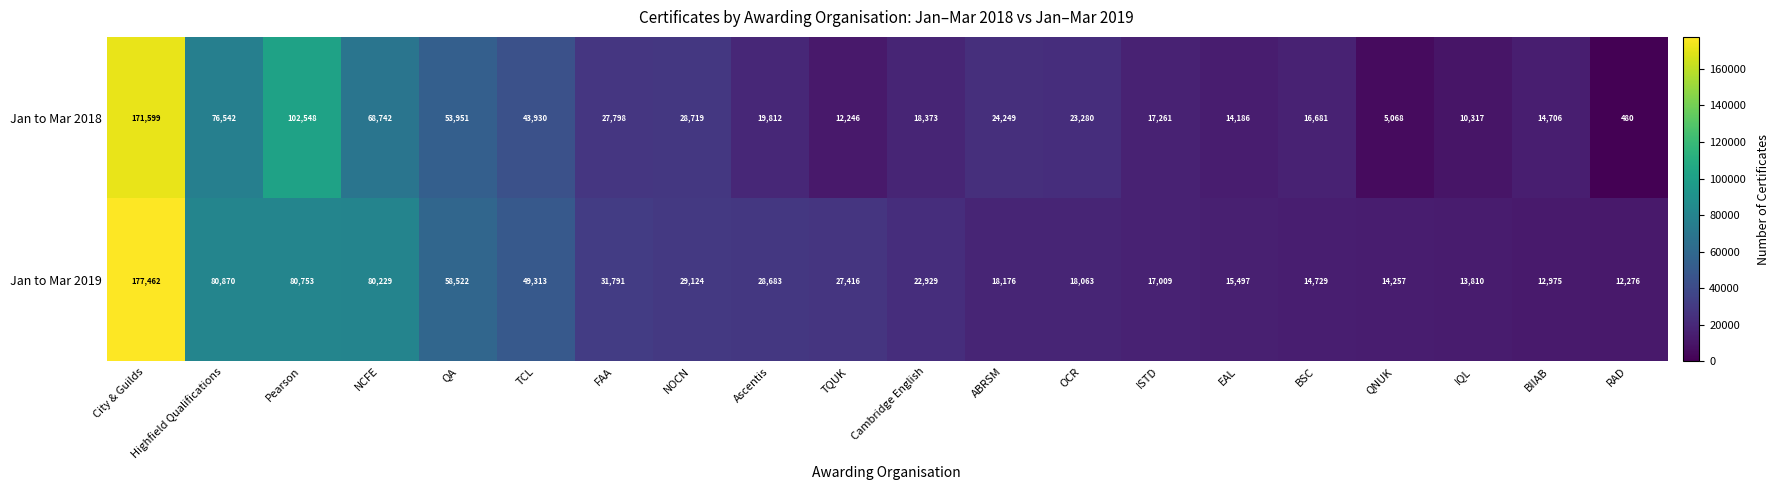

At how many categories does at least one series exceed 100420?

2